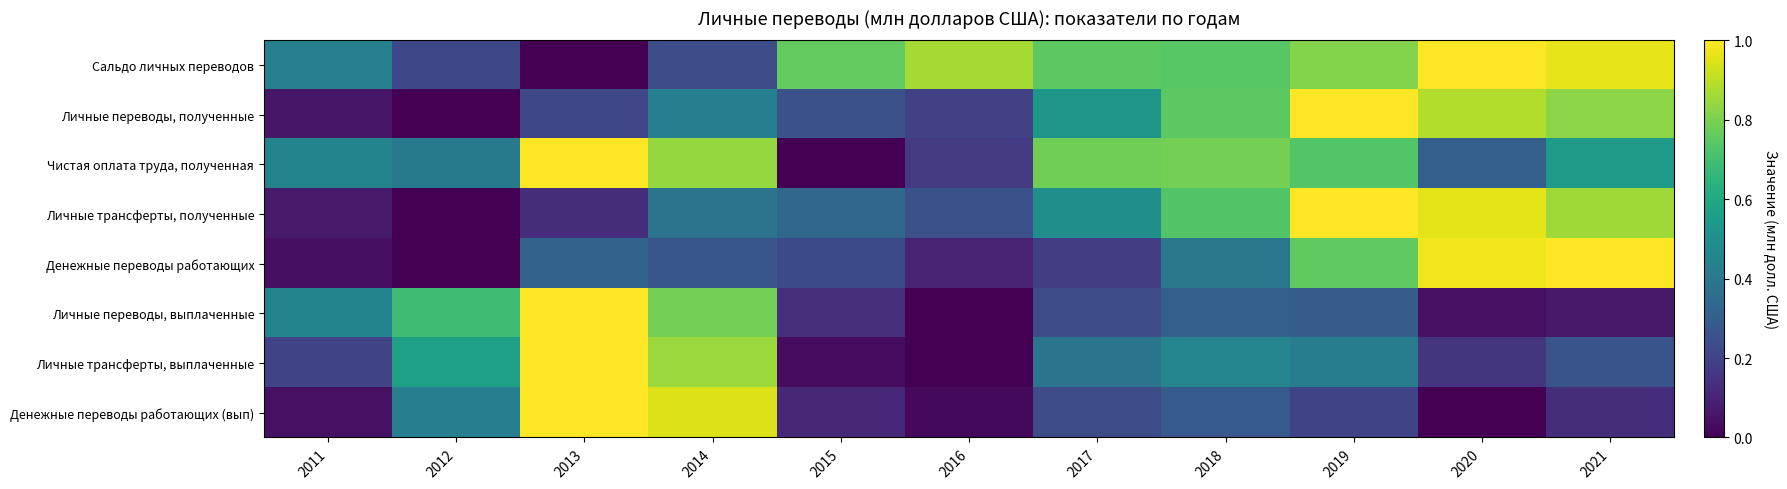

How many series are shown in this chart?

8